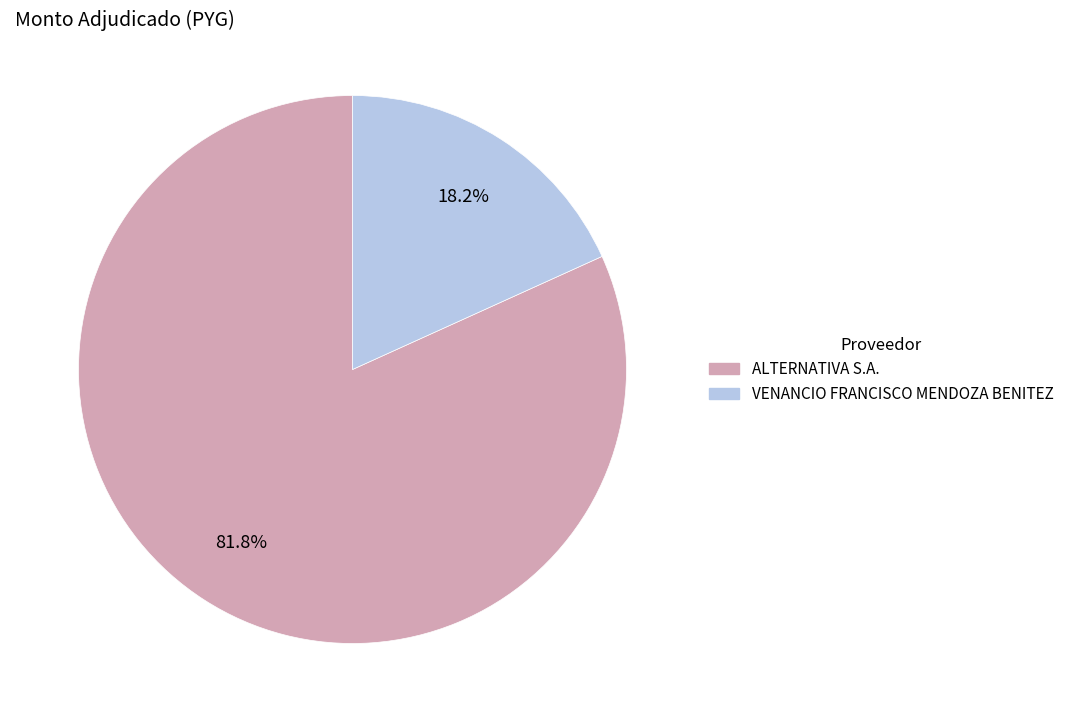

How many slices are in this pie chart?

2